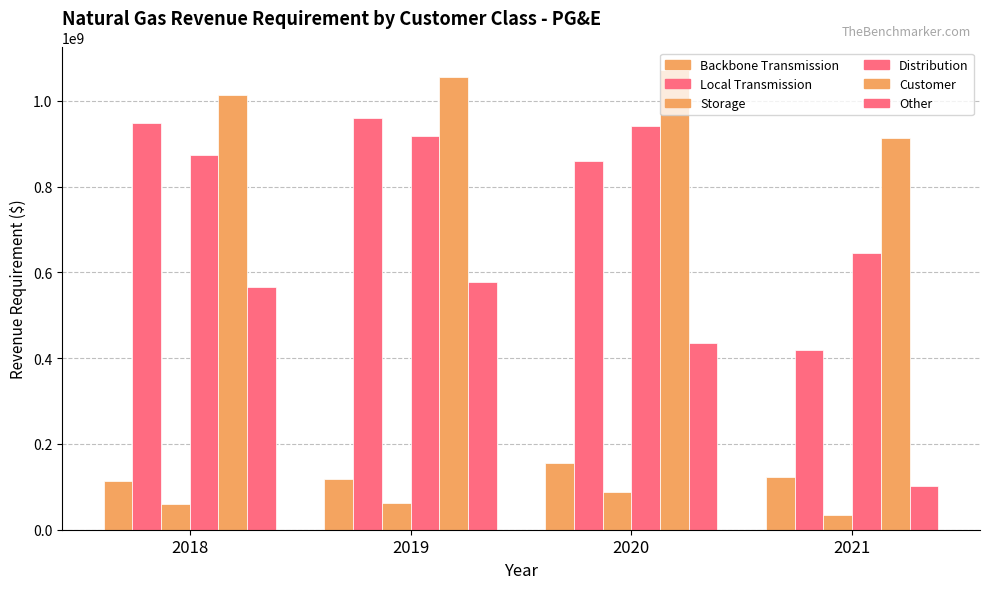

List the series in order of their peak value, lowest first.

Storage, Backbone Transmission, Other, Distribution, Local Transmission, Customer